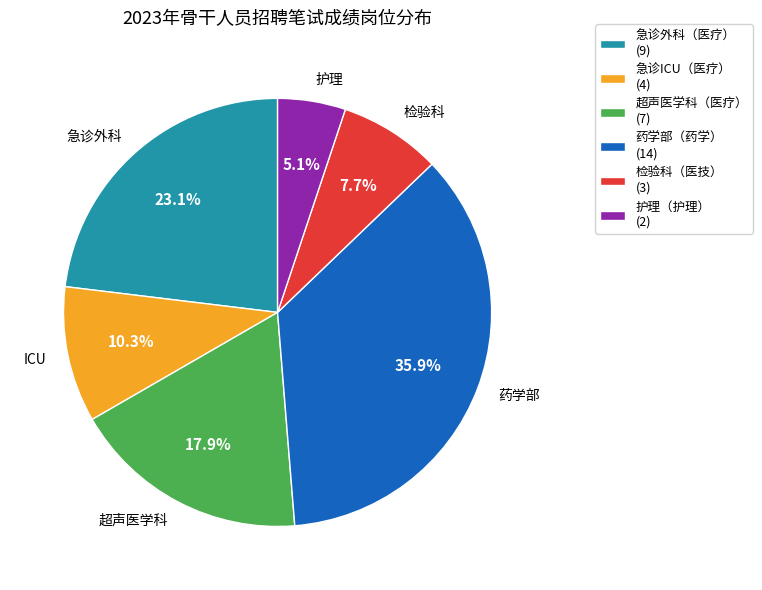

Is there any slice that represents more than half of the pie?

No